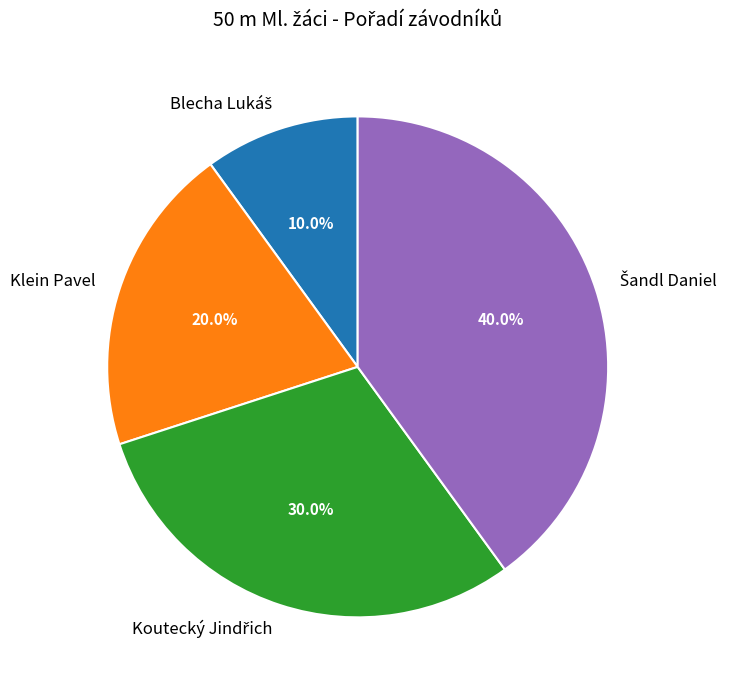

True or false: Klein Pavel accounts for 34% of the total.

False